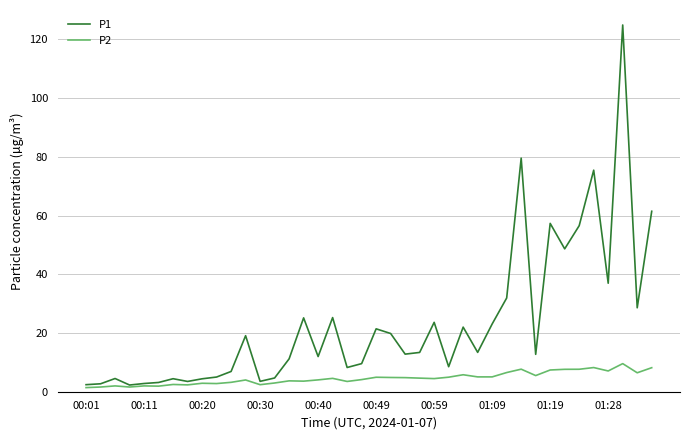

Which series has the largest range (max minus min)?

P1